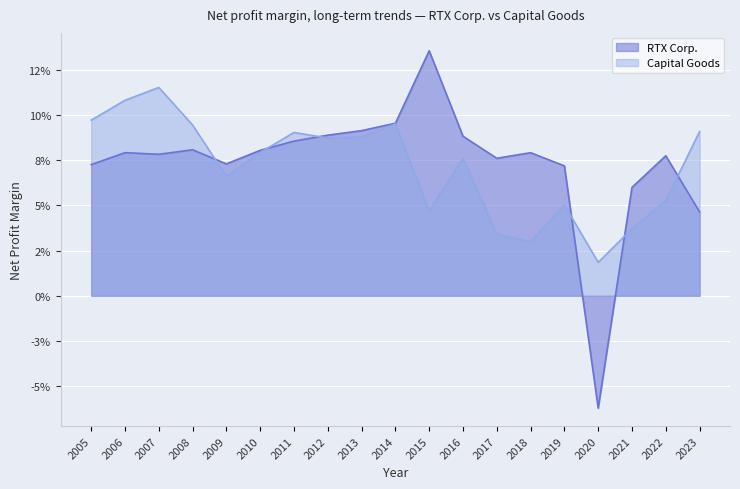

At which label does RTX Corp. first exceed 0?

2005